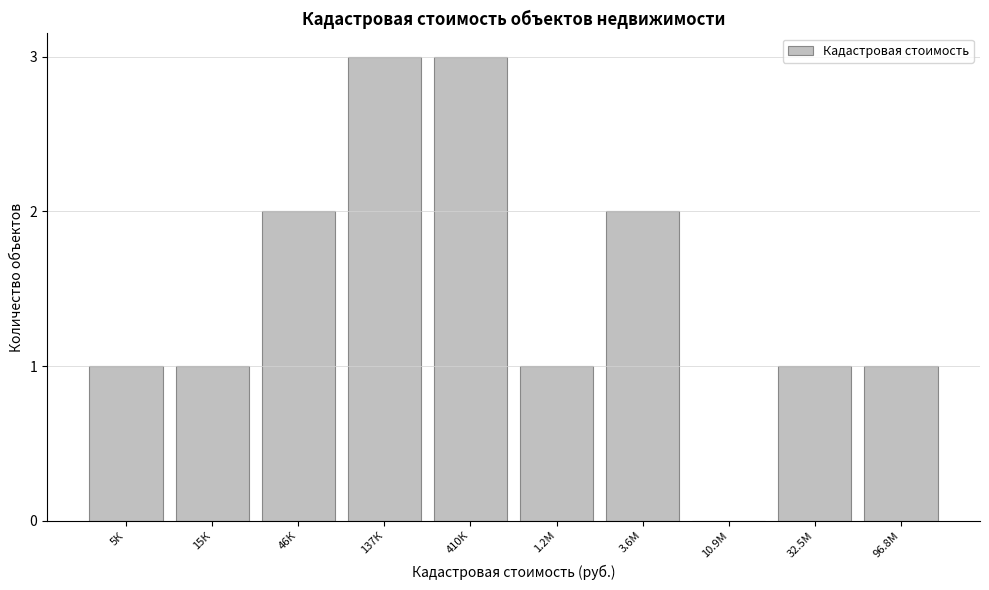

Reading left to right, extract all data points from this chart.

5К=1	15К=1	46К=2	137К=3	410К=3	1.2М=1	3.6М=2	10.9М=0	32.5М=1	96.8М=1